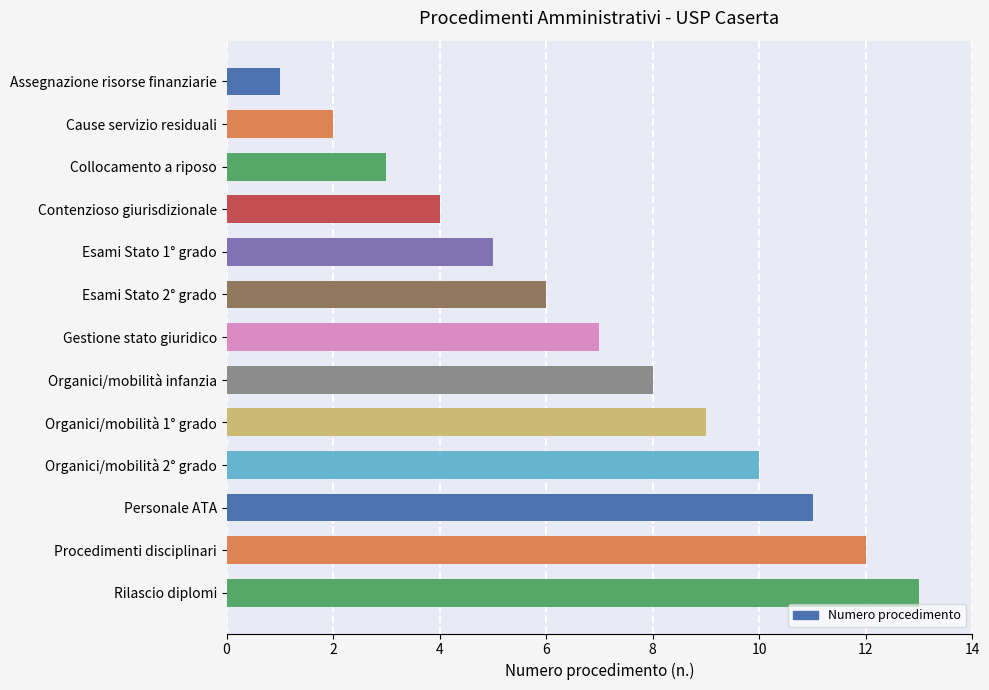

Rank the categories by value from lowest to highest.

Assegnazione risorse finanziarie, Cause servizio residuali, Collocamento a riposo, Contenzioso giurisdizionale, Esami Stato 1° grado, Esami Stato 2° grado, Gestione stato giuridico, Organici/mobilità infanzia, Organici/mobilità 1° grado, Organici/mobilità 2° grado, Personale ATA, Procedimenti disciplinari, Rilascio diplomi